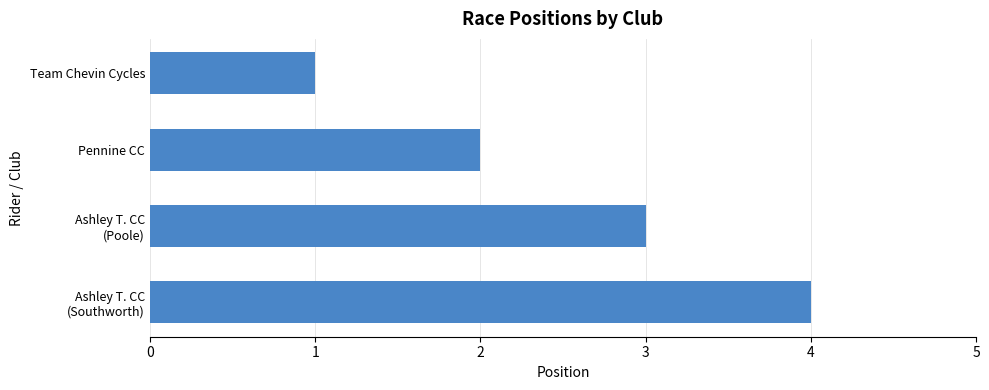

How many data points does each series have?

4